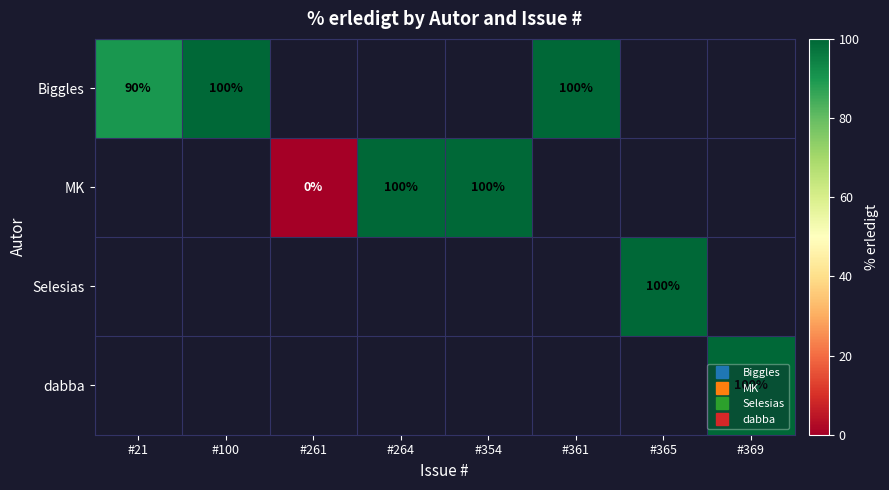

List the series in order of their peak value, highest first.

Biggles, MK, Selesias, dabba